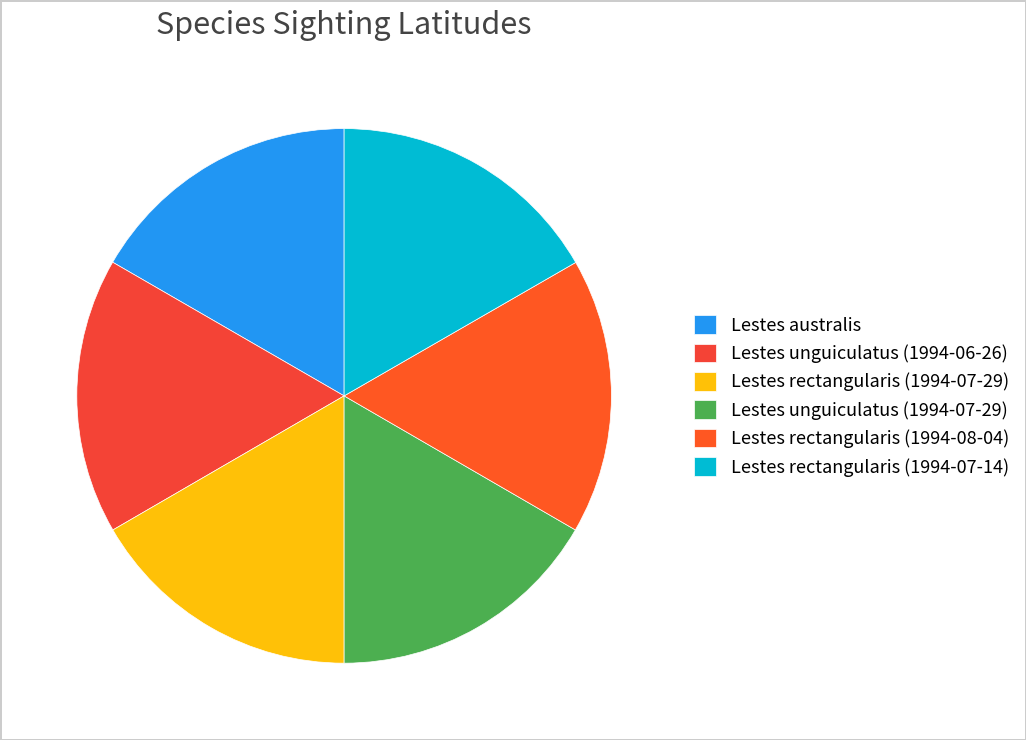

Which category has the smallest portion of the pie?

Lestes rectangularis (1994-07-29)